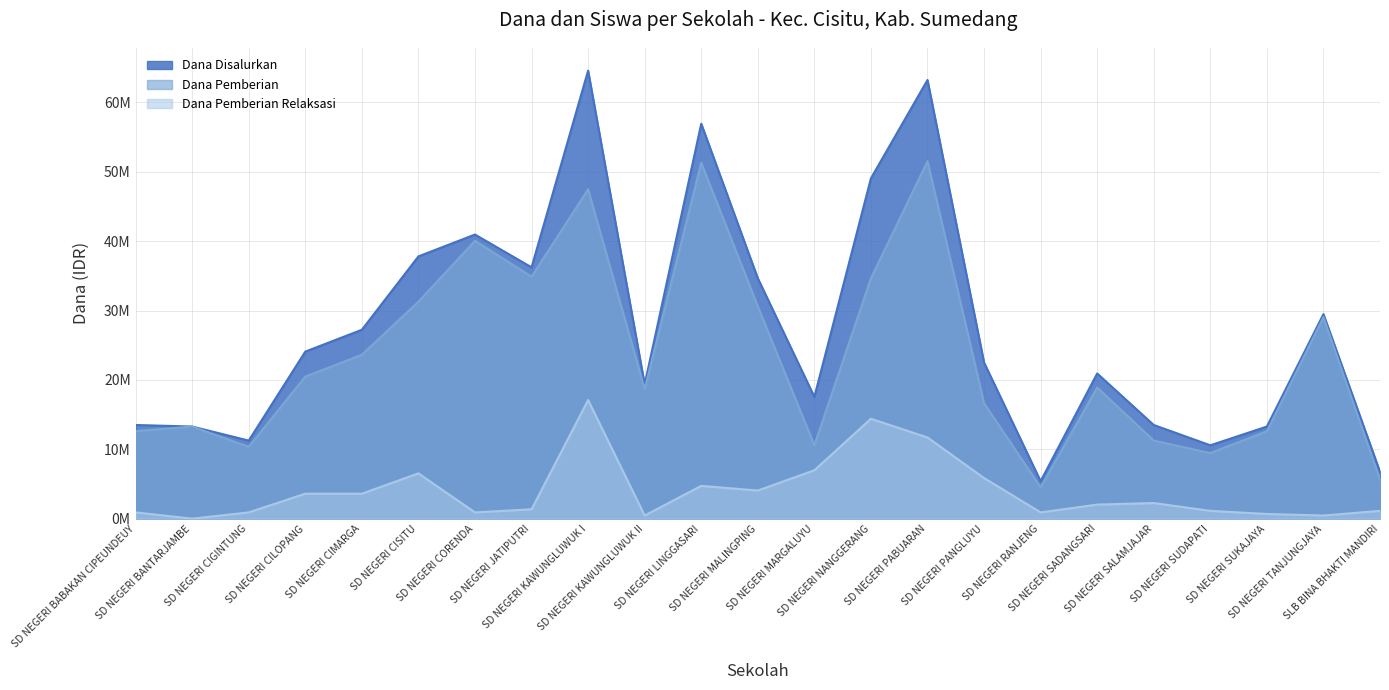

What is the total value across all series at SD NEGERI CORENDA?

81900000